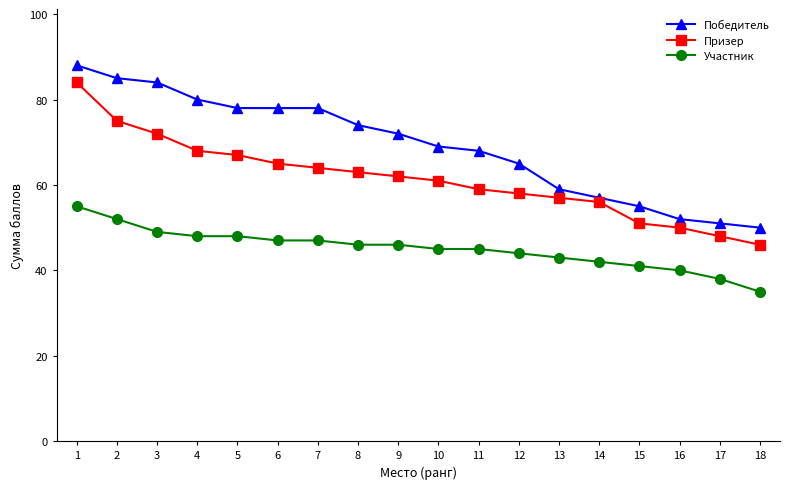

What is the difference between the highest and lowest values at 8?

28